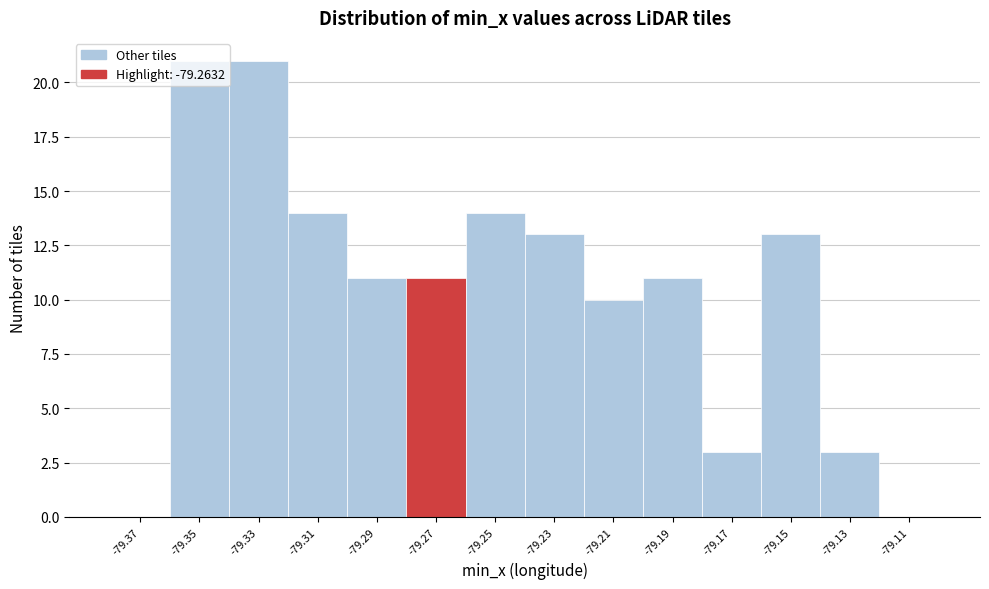

Which has a higher value, -79.15 or -79.35?

-79.35